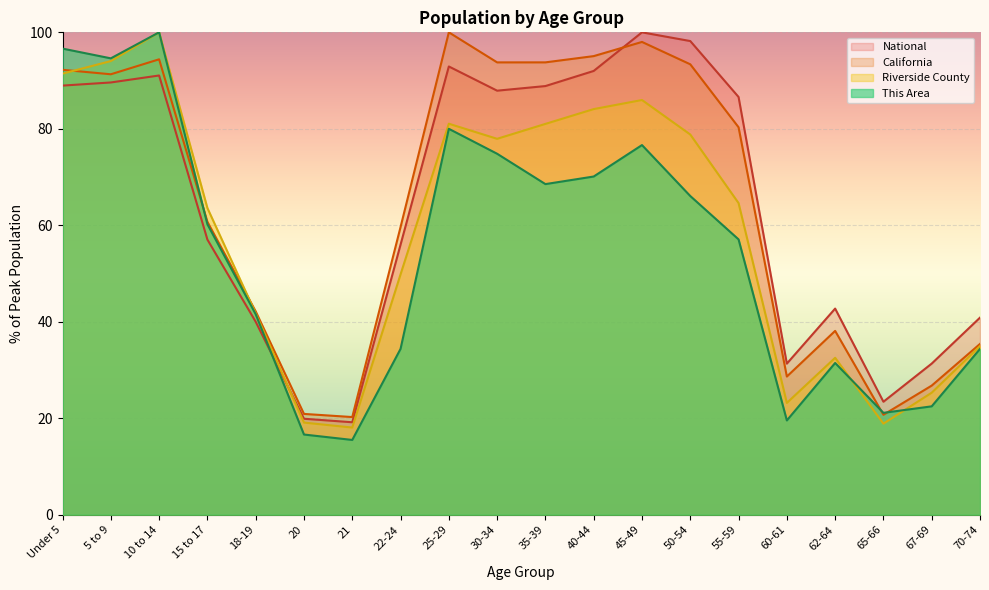

Reading left to right, transcribe all the data shown in this chart.

This Area: Under 5=96.6	5 to 9=94.6	10 to 14=100.0	15 to 17=60.2	18-19=41.6	20=16.6	21=15.5	22-24=34.4	25-29=80.0	30-34=74.8	35-39=68.5	40-44=70.1	45-49=76.6	50-54=66.1	55-59=57.1	60-61=19.6	62-64=31.5	65-66=21.1	67-69=22.5	70-74=34.4
Riverside County: Under 5=91.4	5 to 9=94.0	10 to 14=100.0	15 to 17=63.6	18-19=41.7	20=19.1	21=18.1	22-24=49.8	25-29=81.1	30-34=77.9	35-39=81.0	40-44=84.1	45-49=86.0	50-54=78.8	55-59=64.6	60-61=23.2	62-64=32.5	65-66=18.9	67-69=25.3	70-74=35.0
California: Under 5=92.2	5 to 9=91.3	10 to 14=94.4	15 to 17=60.7	18-19=42.2	20=20.9	21=20.3	22-24=59.6	25-29=100.0	30-34=93.8	35-39=93.8	40-44=95.1	45-49=98.0	50-54=93.4	55-59=80.3	60-61=28.7	62-64=38.1	65-66=20.7	67-69=26.8	70-74=35.4
National: Under 5=89.0	5 to 9=89.6	10 to 14=91.1	15 to 17=57.0	18-19=40.0	20=19.9	21=19.2	22-24=56.0	25-29=92.9	30-34=87.9	35-39=88.9	40-44=92.0	45-49=100.0	50-54=98.2	55-59=86.6	60-61=31.3	62-64=42.7	65-66=23.4	67-69=31.3	70-74=40.9